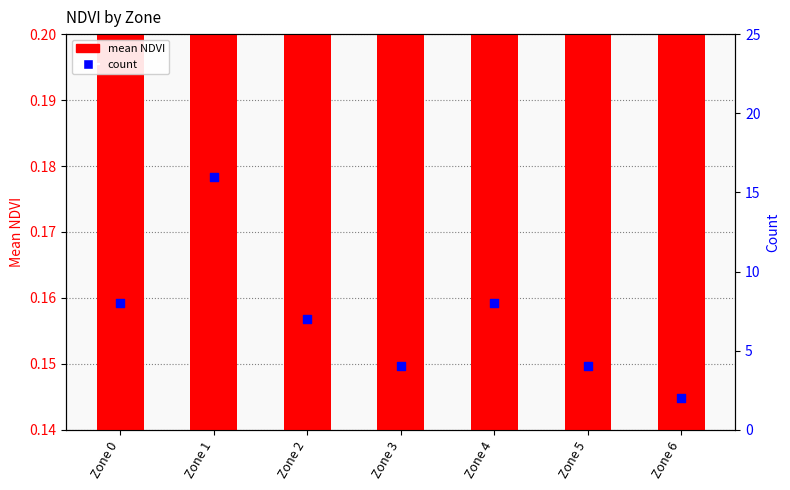

Which series reaches the maximum Y coordinate?

count